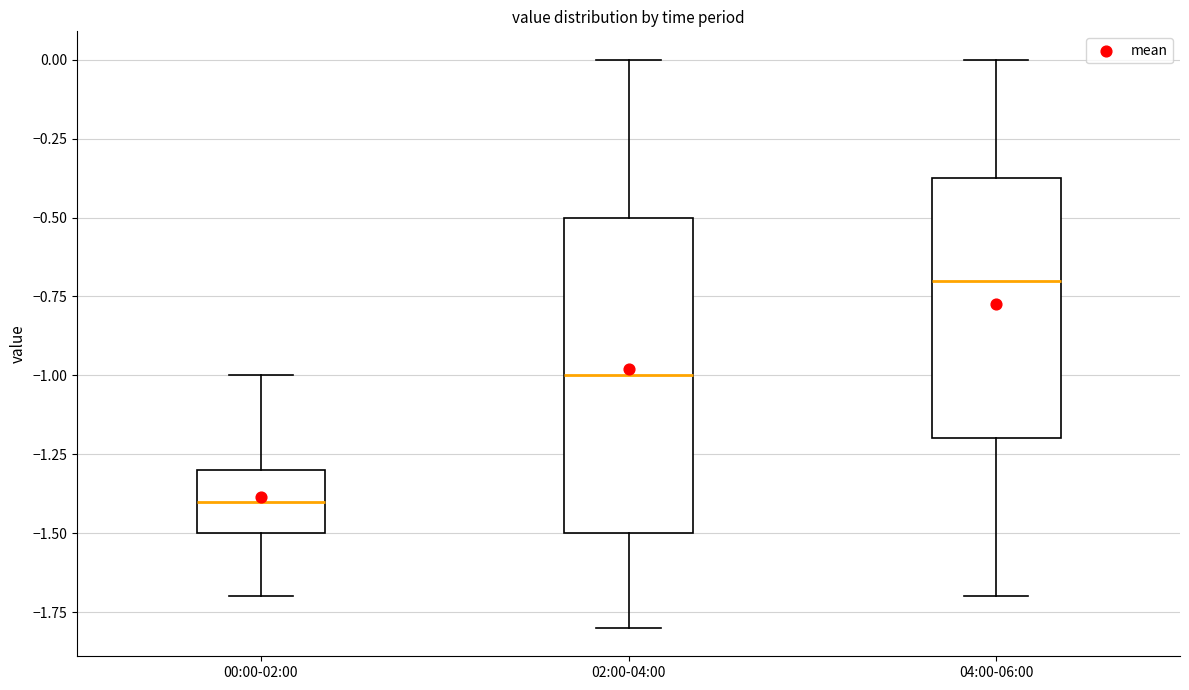

Where is the lower edge of the box for 02:00-04:00 on the y-axis? The values are not printed on the chart, so give them approximately, as read against the axis.

-1.50